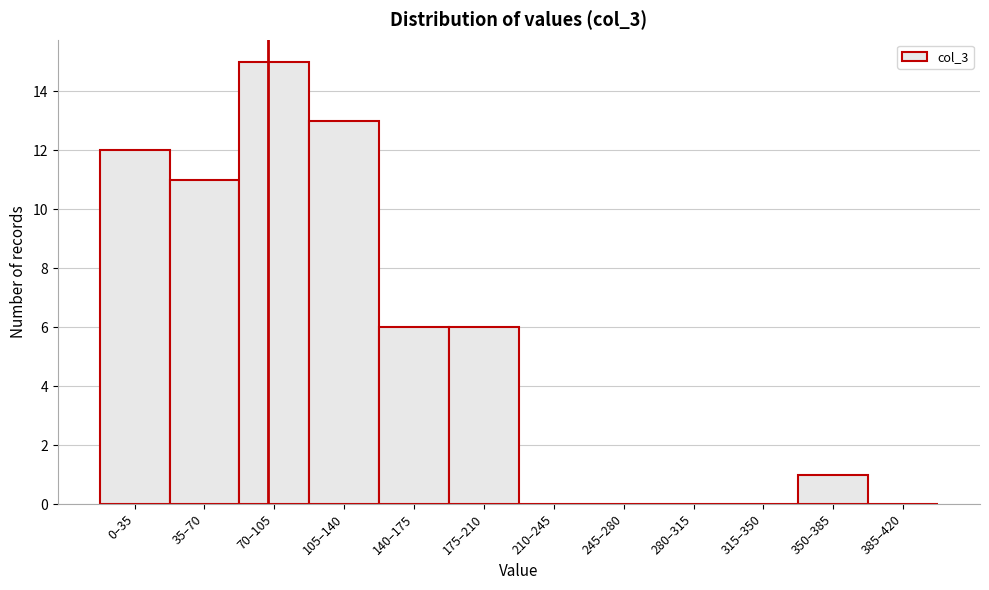

Reading left to right, list all the values displayed in this chart.

0–35=12	35–70=11	70–105=15	105–140=13	140–175=6	175–210=6	210–245=0	245–280=0	280–315=0	315–350=0	350–385=1	385–420=0